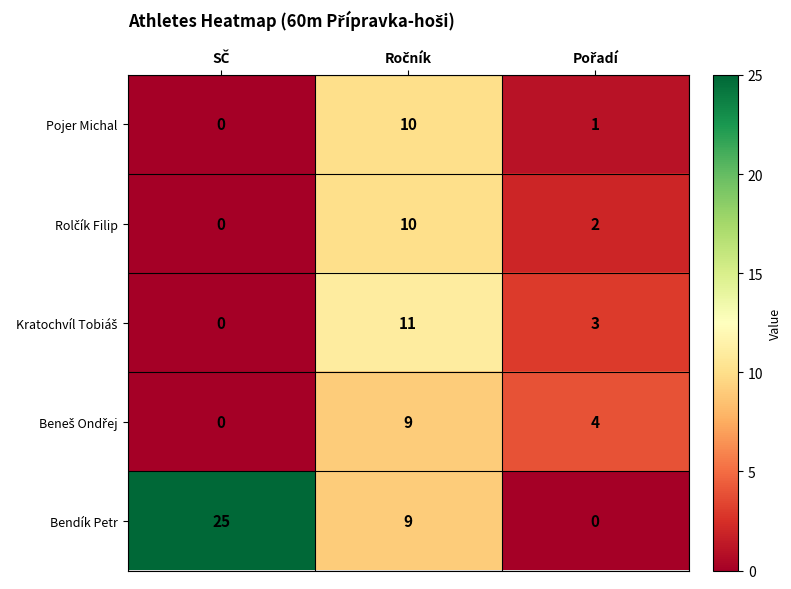

Which series has the largest total across all categories?

Bendík Petr